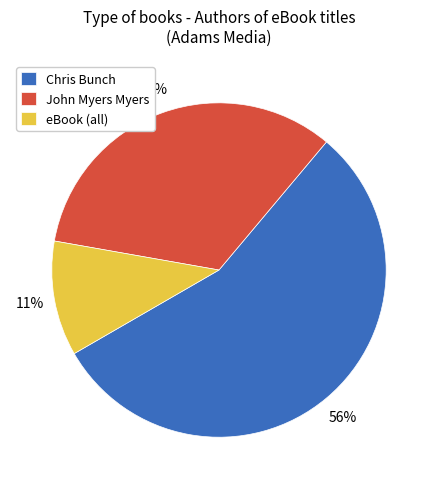

Count the number of slices in the pie.

3